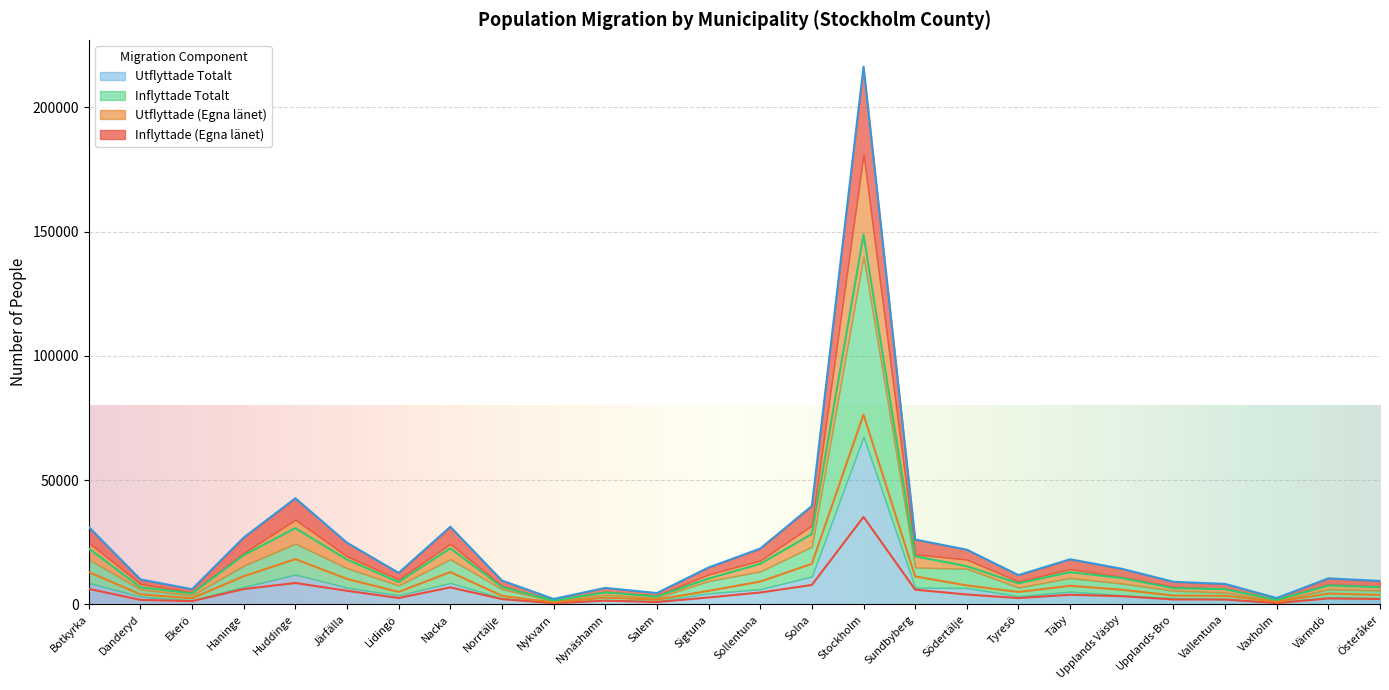

In Utflyttade (Egna länet), how many points are lower than both neighbors (excluding endpoints)?

6